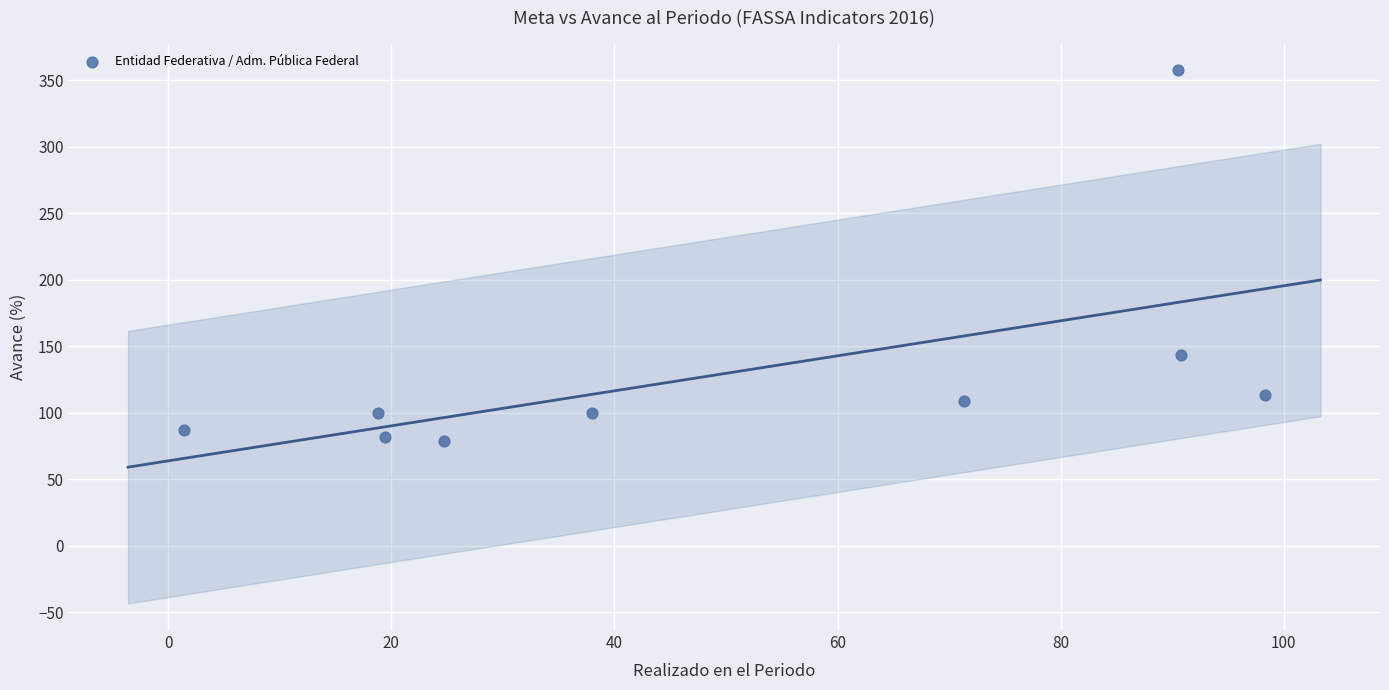

What is the average X value?

50.4